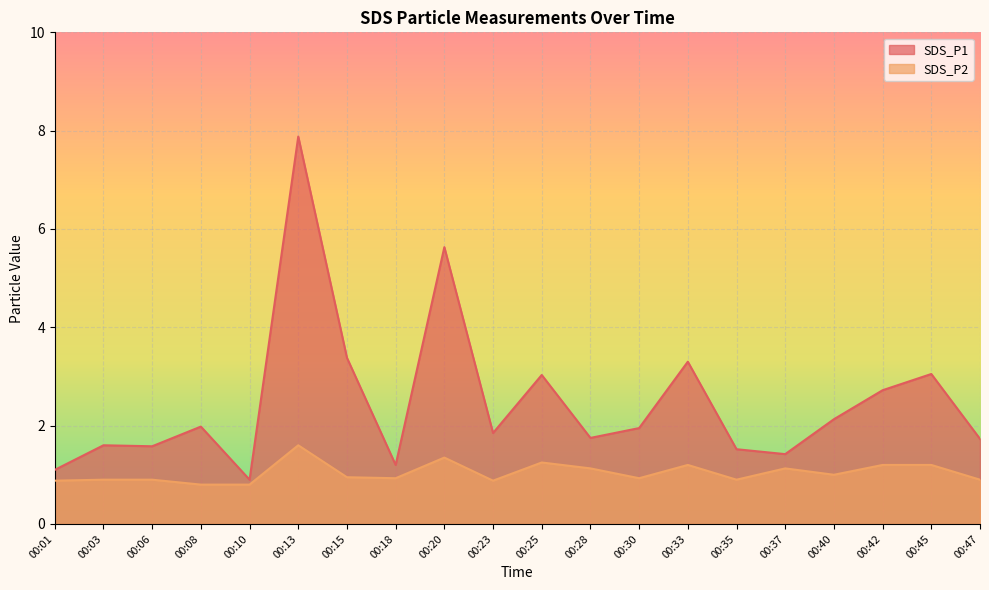

The SDS_P1 series shows 2.3 at 00:35. True or false?

False